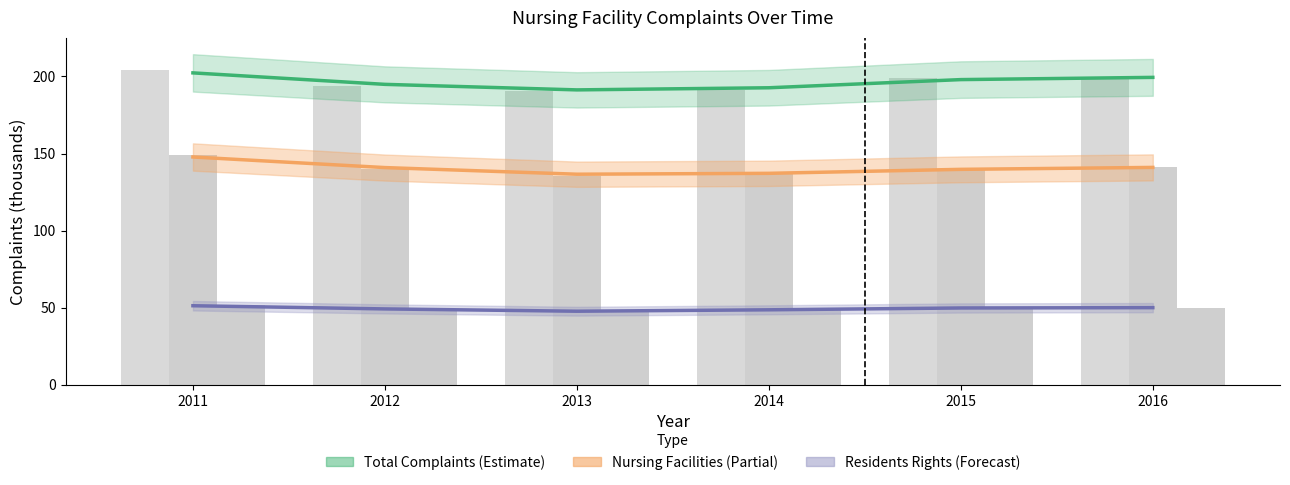

Is the value of Nursing Facility Complaints at 2016 greater than the value of Residents Rights Complaints at 2012?

Yes